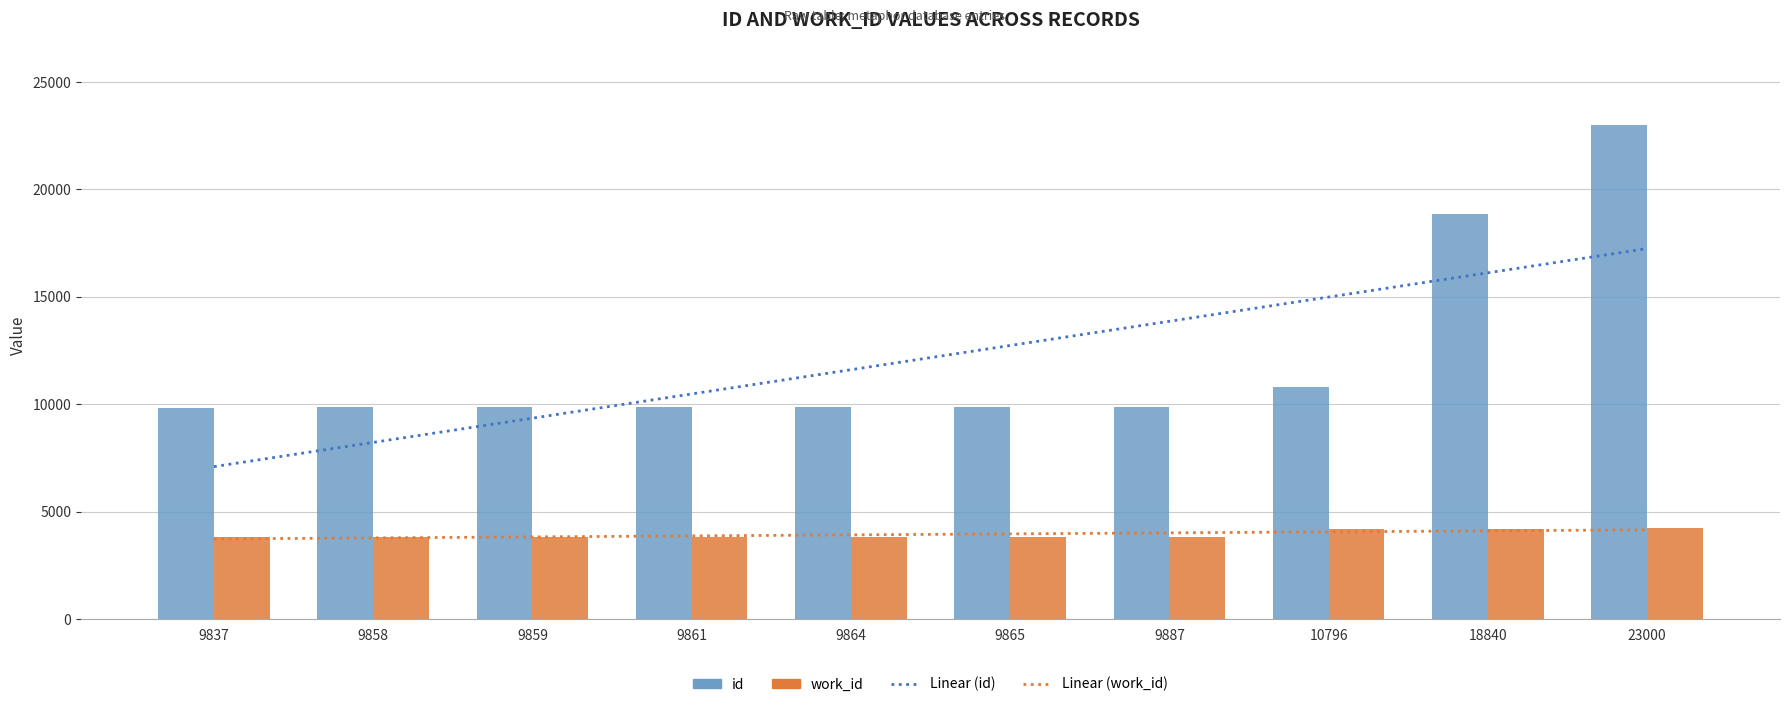

What is the difference between the maximum and minimum values in the Linear (work_id) series?

424.1